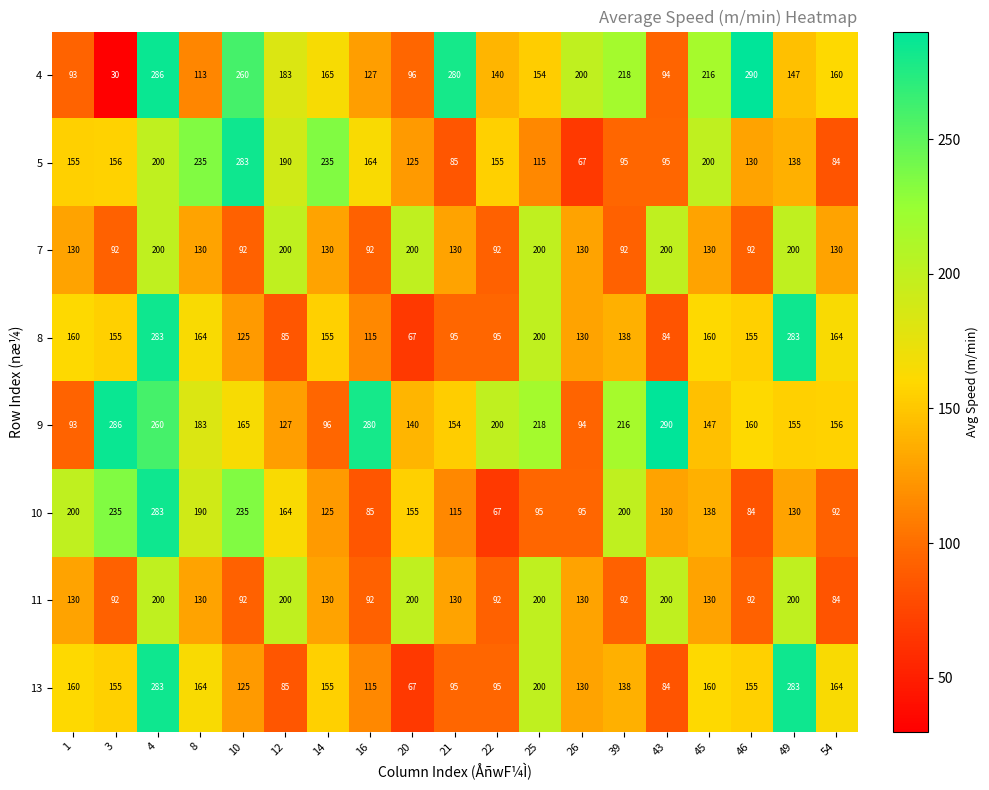

At which label does 10 reach its minimum?

22